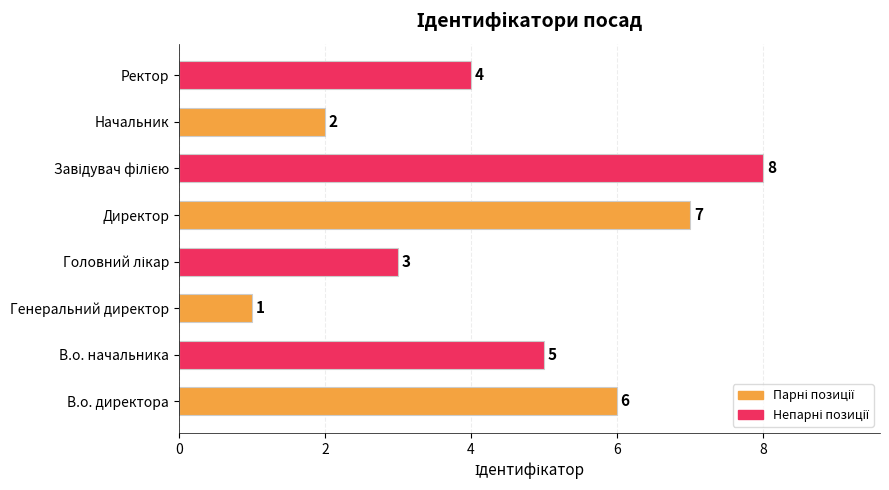

What is the maximum value shown in the chart?

8